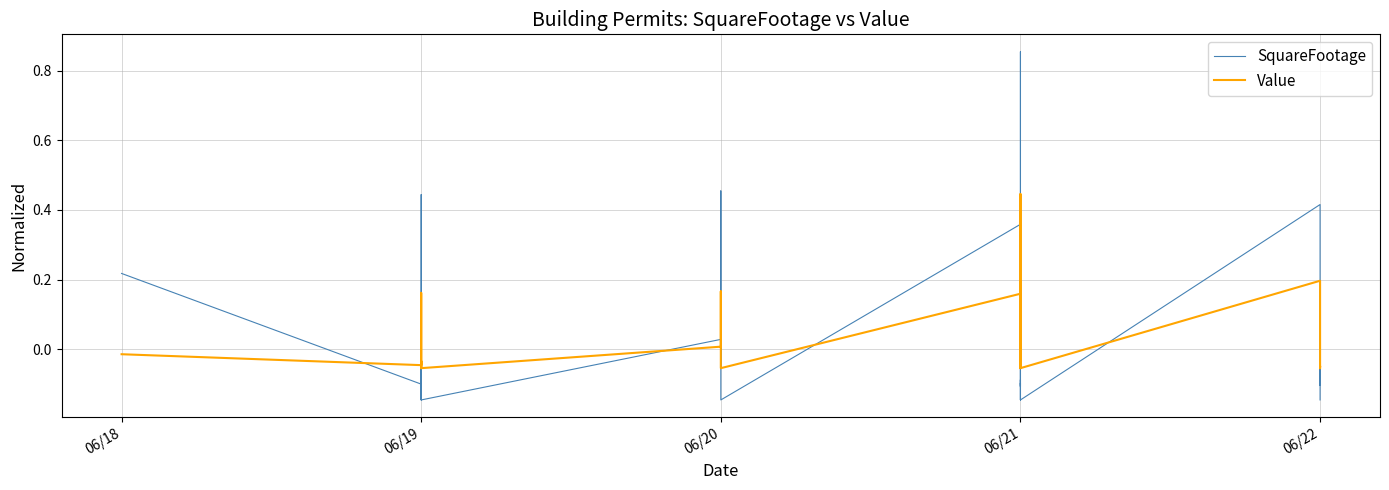

At how many categories does at least one series exceed 0?

12